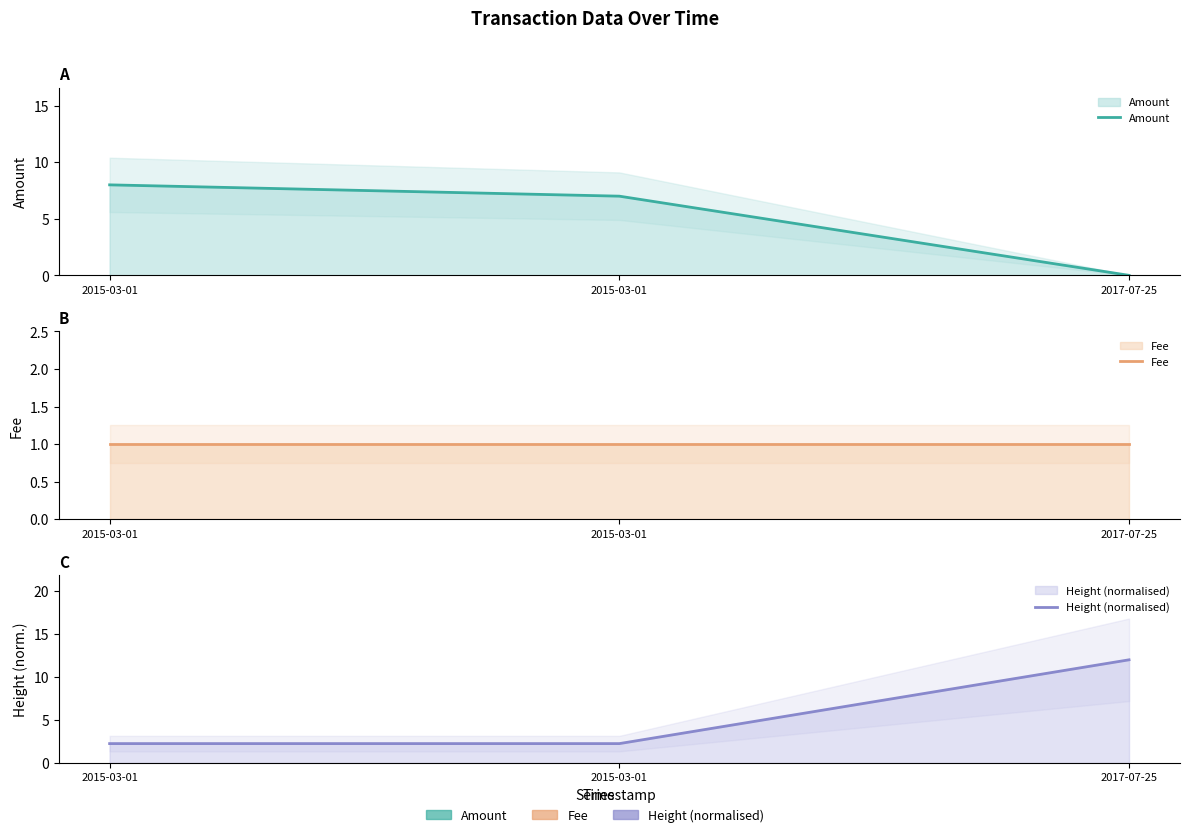

What is the difference between the maximum and minimum values in the Height (normalised) series?

9.7